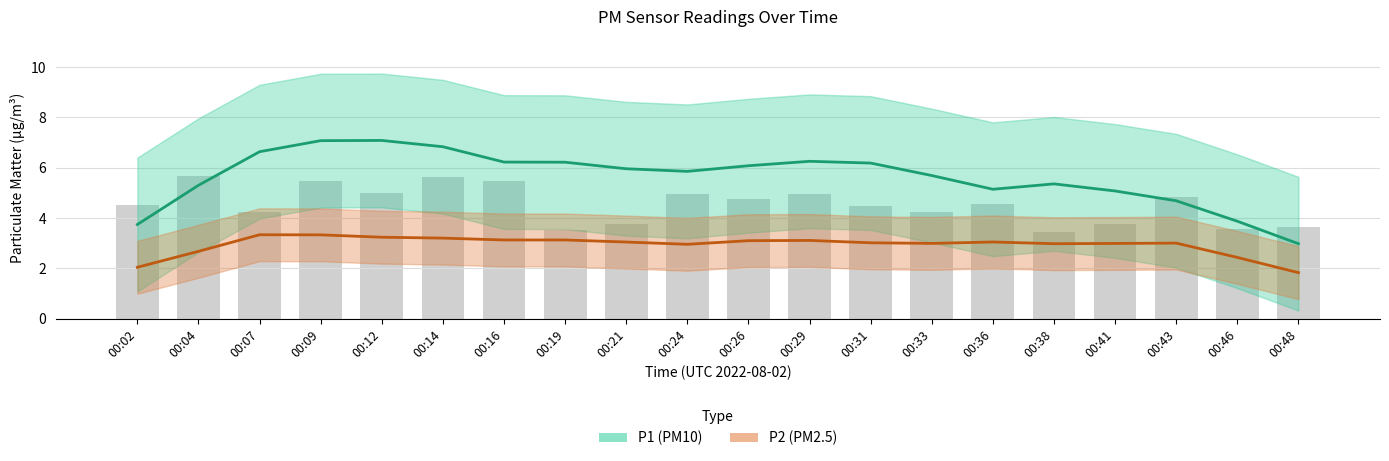

How many bars are there in total?

20